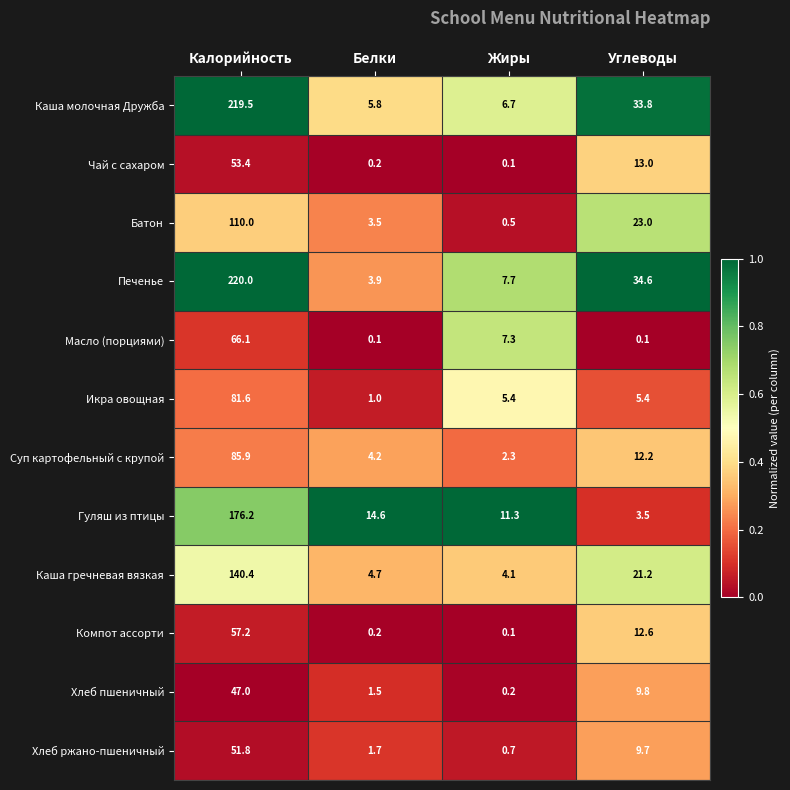

List the labels in order of Хлеб пшеничный value, smallest first.

Жиры, Белки, Углеводы, Калорийность